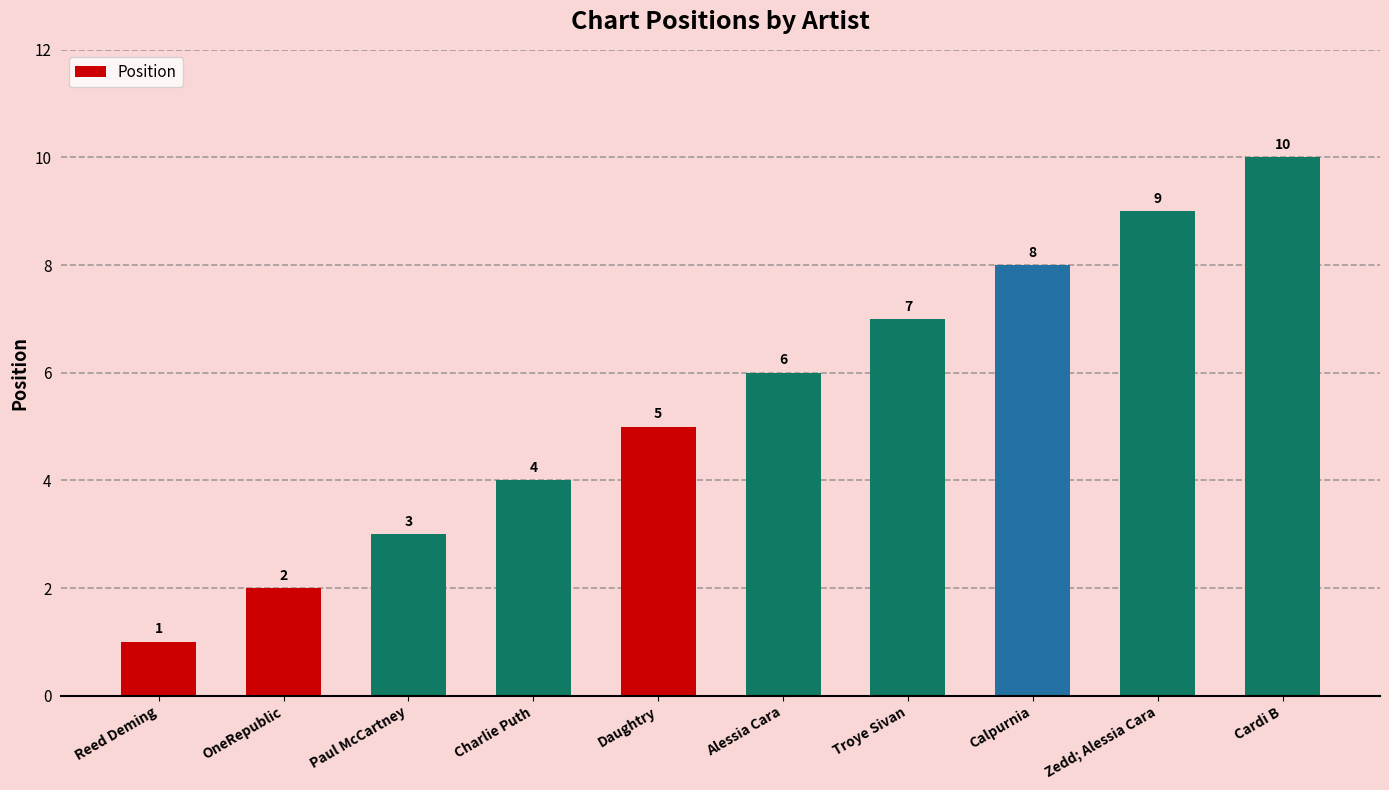

Does the chart contain any negative values?

No